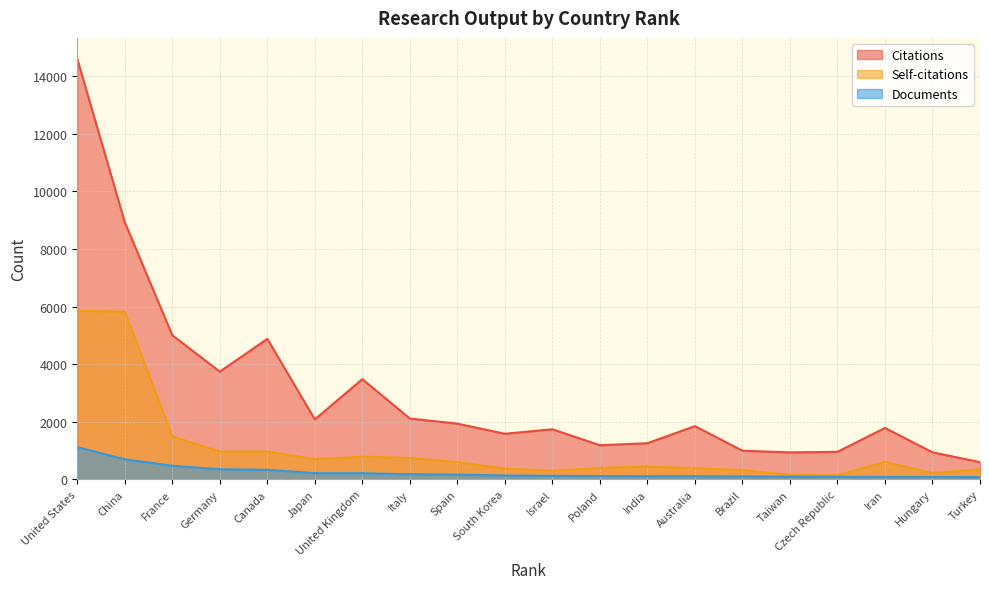

True or false: Documents and Citations cross at least once.

False